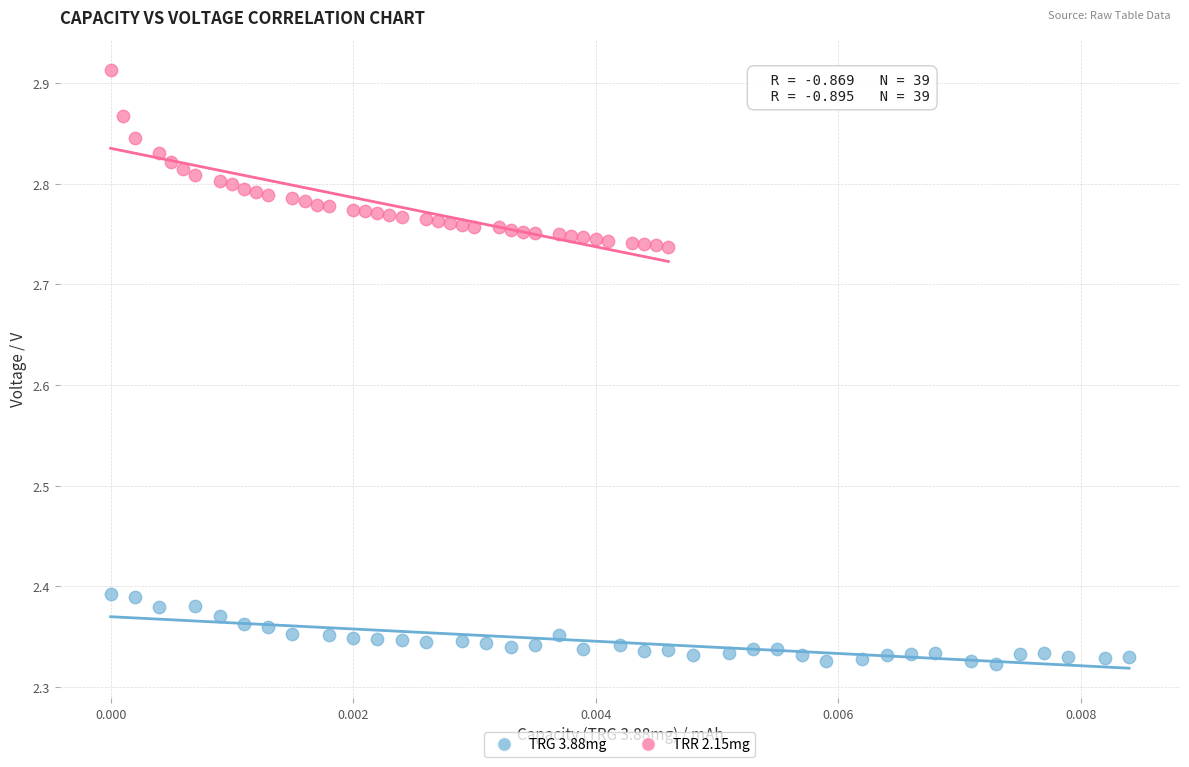

Which series reaches the minimum Y coordinate?

TRG 3.88mg